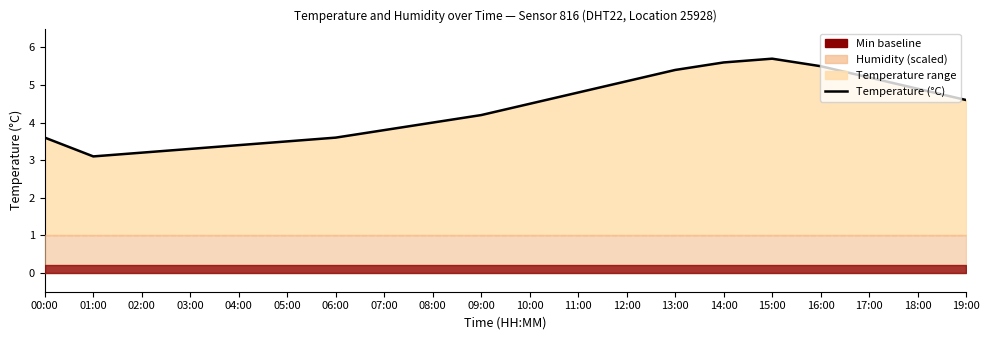

Reading left to right, what are all the values shown in this chart?

3.6	3.1	3.2	3.3	3.4	3.5	3.6	3.8	4.0	4.2	4.5	4.8	5.1	5.4	5.6	5.7	5.5	5.2	4.9	4.6